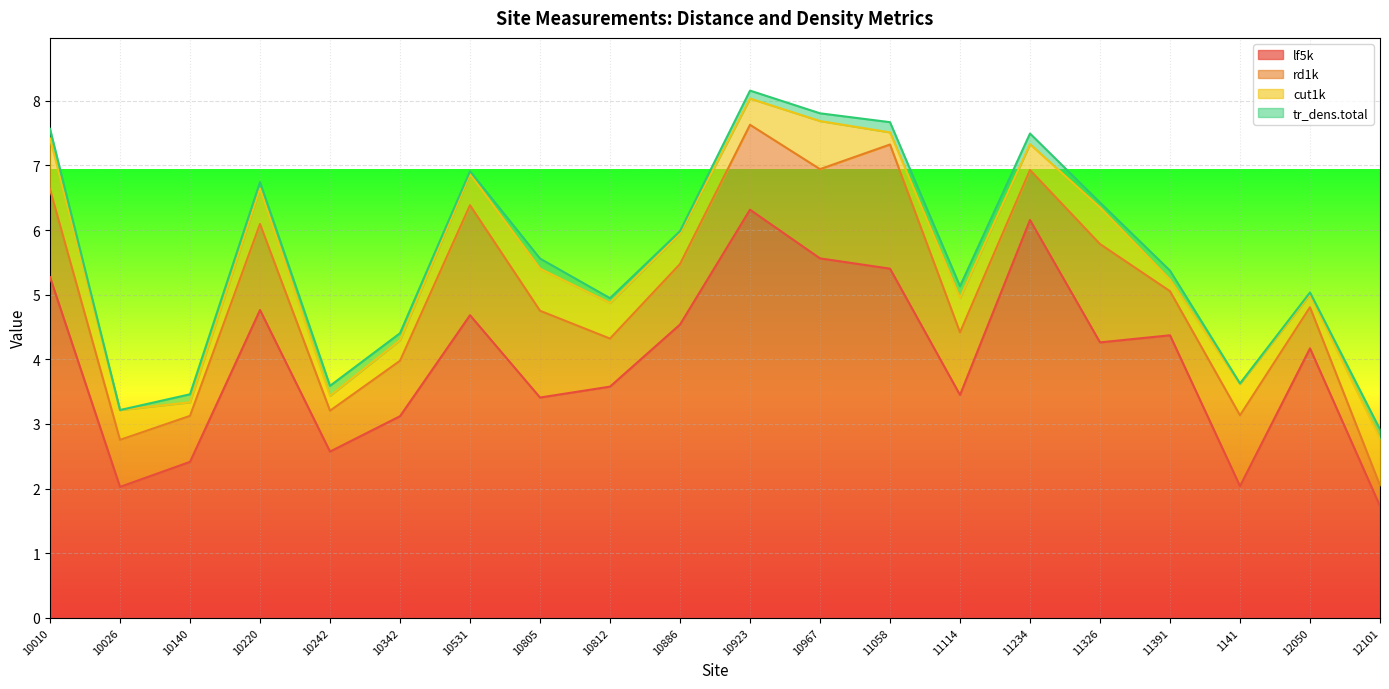

How many interior local valleys does the cut1k series have?

7